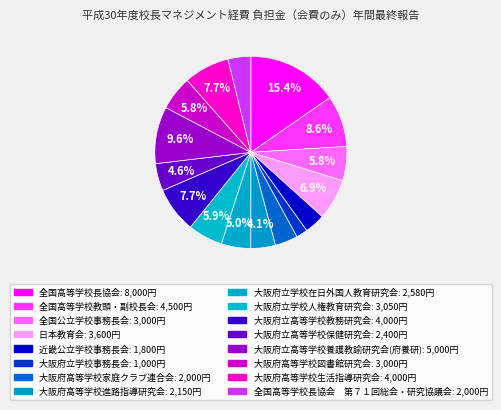

Count the number of slices in the pie.

16